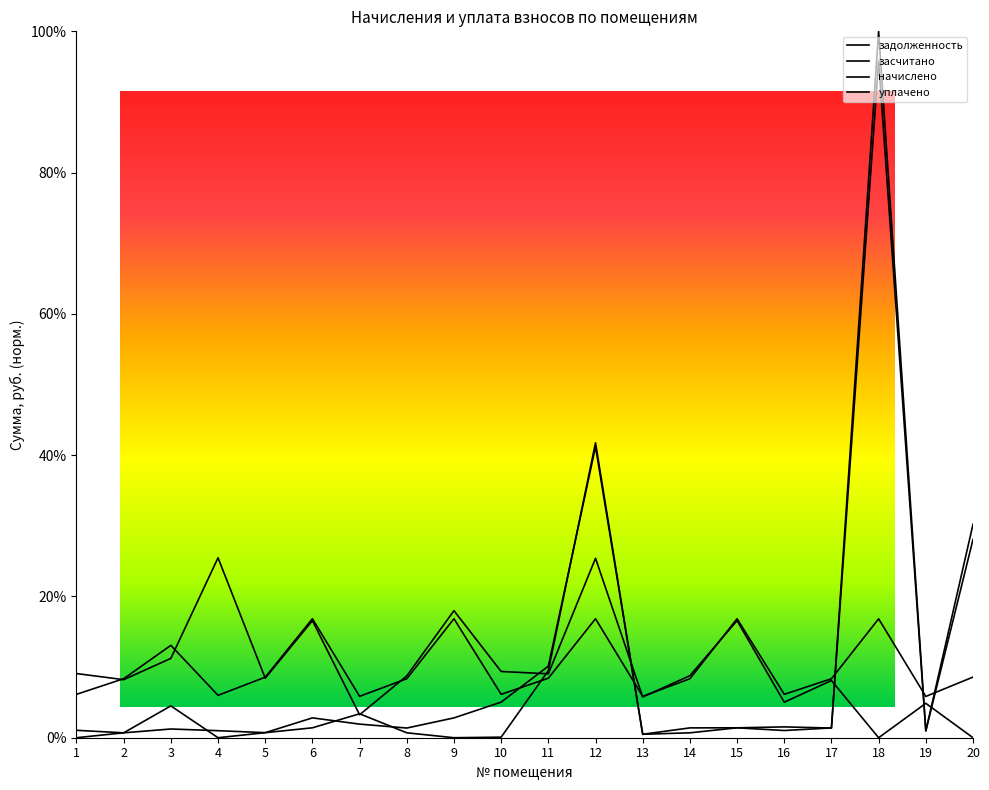

True or false: задолженность has a value of 0.7 at 2.

True